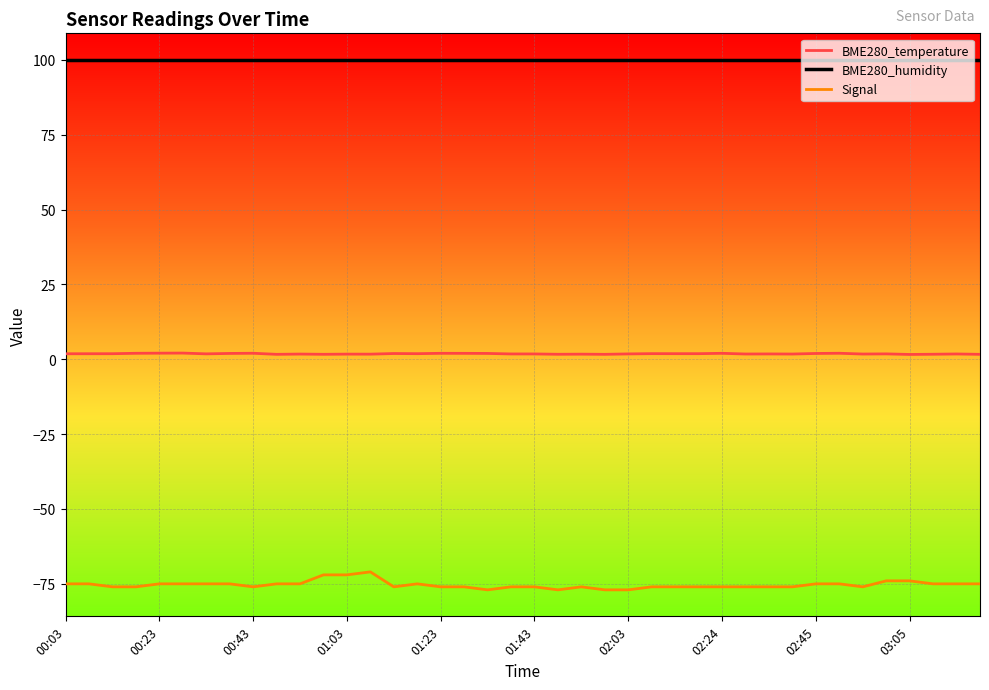

List the series in order of their overall mean, highest first.

BME280_humidity, BME280_temperature, Signal